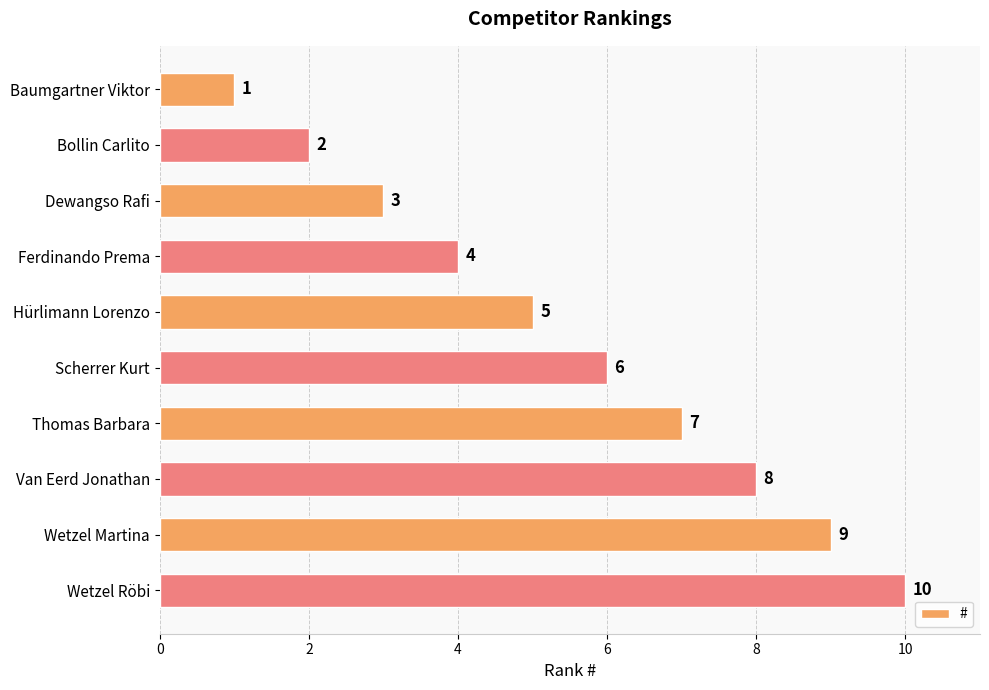

What is the difference between the maximum and minimum values?

9